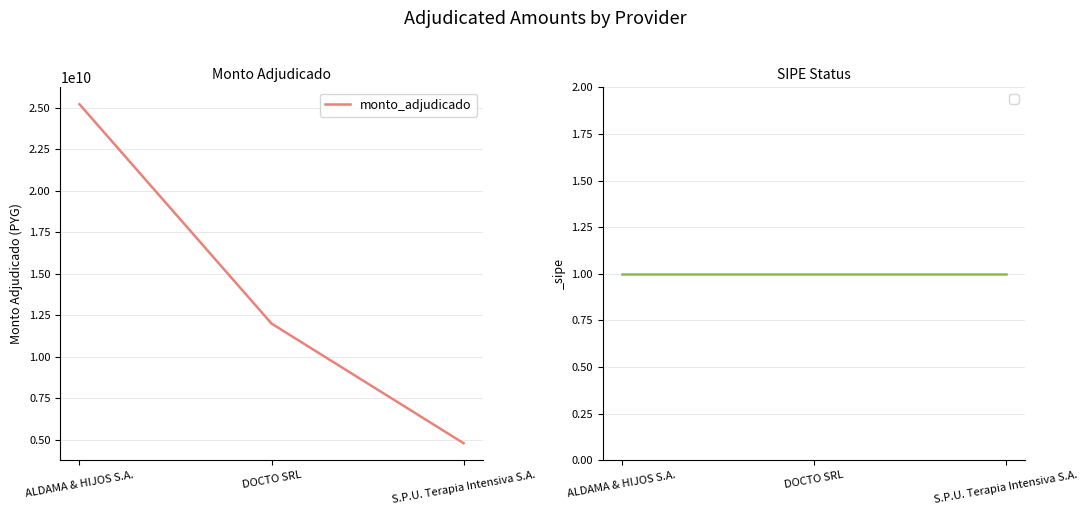

List the labels in order of value, largest first.

ALDAMA & HIJOS S.A., DOCTO SRL, S.P.U. Terapia Intensiva S.A.